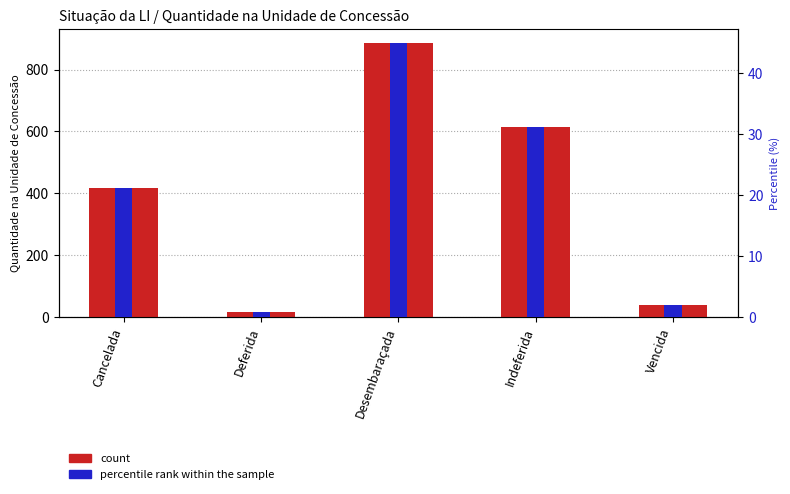

At Cancelada, list the series in order from smallest to largest.

percentile rank within the sample, count